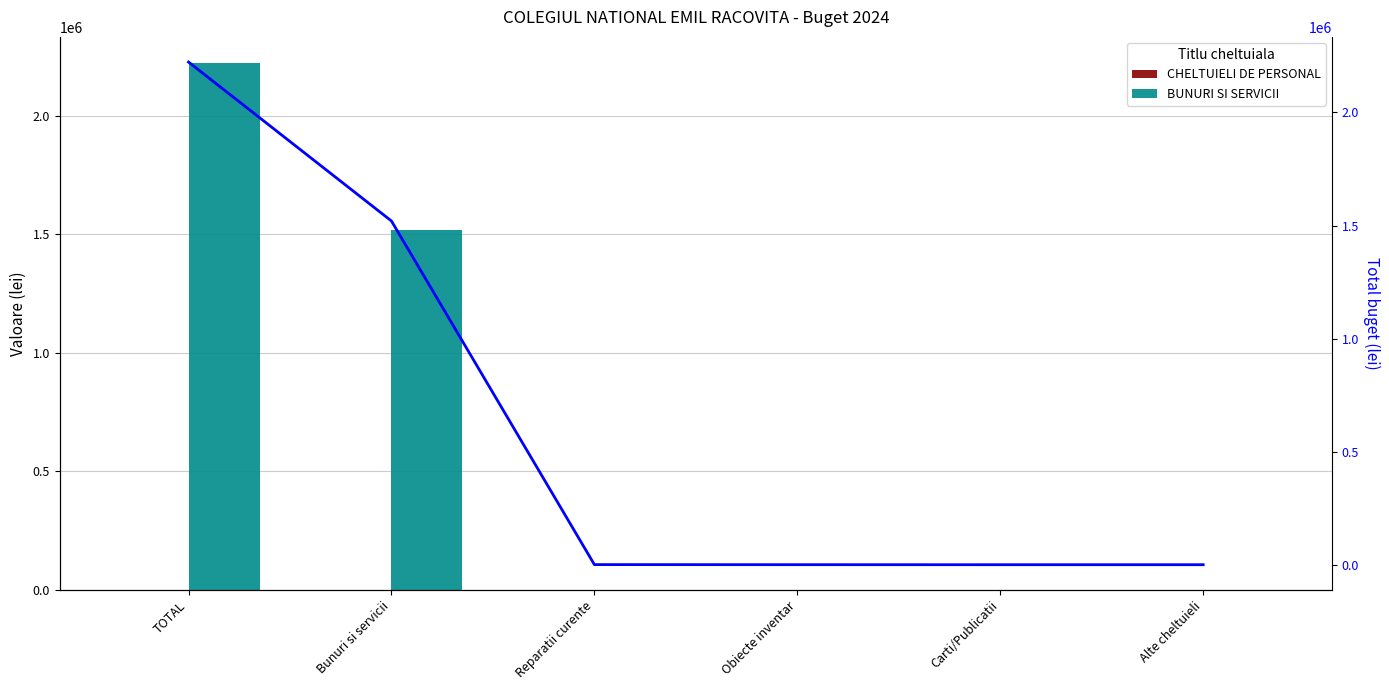

Between Carti/Publicatii and Obiecte inventar, which is larger?

Carti/Publicatii